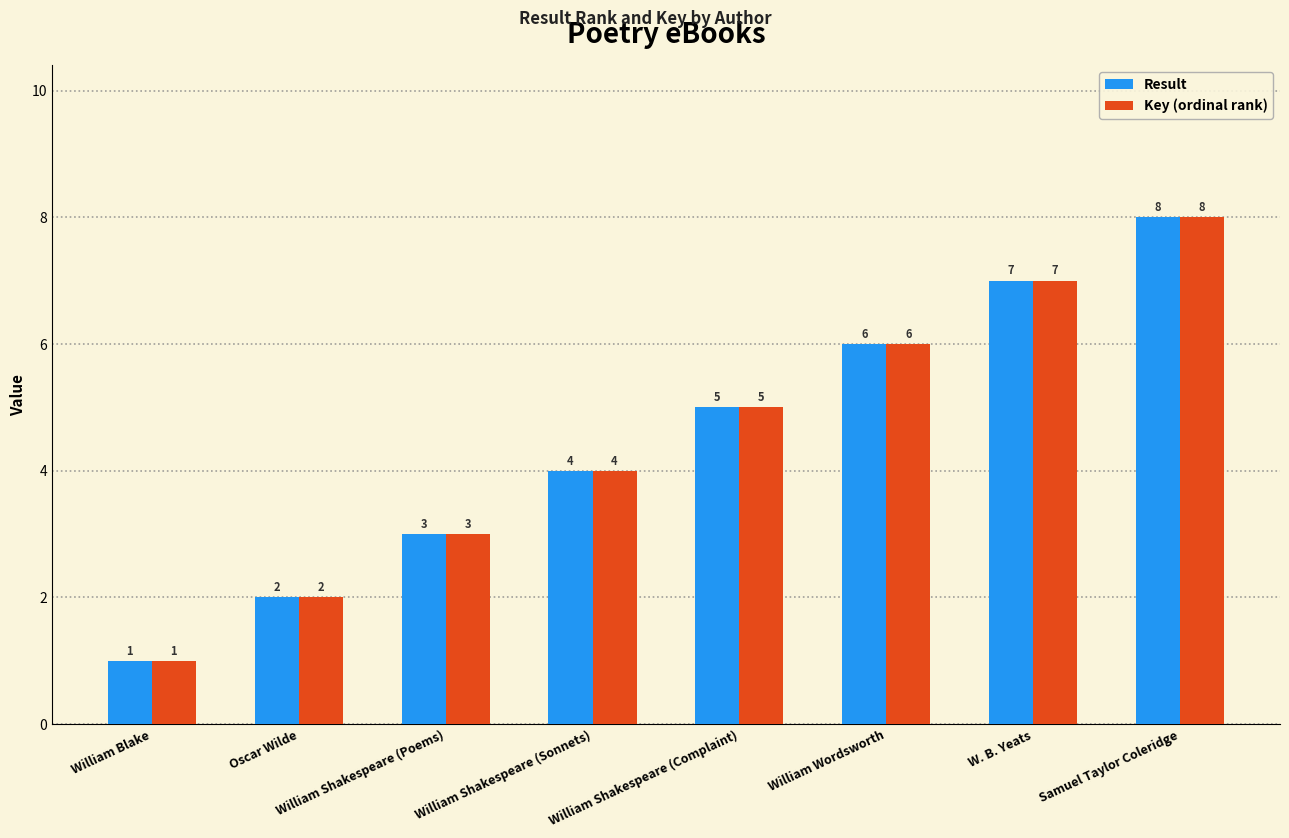

Reading left to right, transcribe all the data shown in this chart.

Result: William Blake=1	Oscar Wilde=2	William Shakespeare (Poems)=3	William Shakespeare (Sonnets)=4	William Shakespeare (Complaint)=5	William Wordsworth=6	W. B. Yeats=7	Samuel Taylor Coleridge=8
Key (ordinal rank): William Blake=1	Oscar Wilde=2	William Shakespeare (Poems)=3	William Shakespeare (Sonnets)=4	William Shakespeare (Complaint)=5	William Wordsworth=6	W. B. Yeats=7	Samuel Taylor Coleridge=8